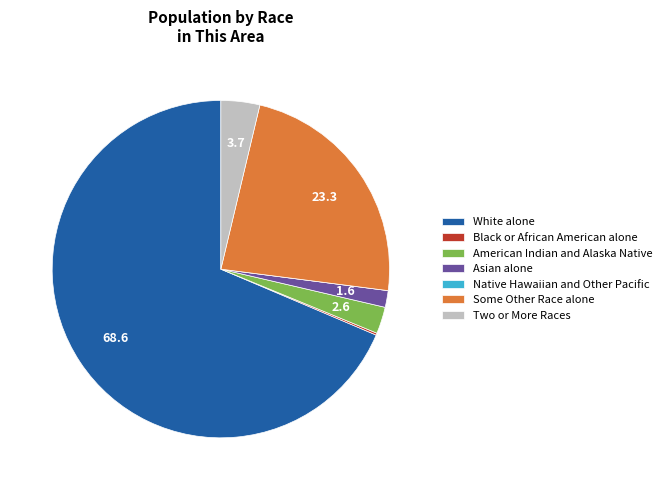

Is the sum of Asian alone and Some Other Race alone greater than half?

No